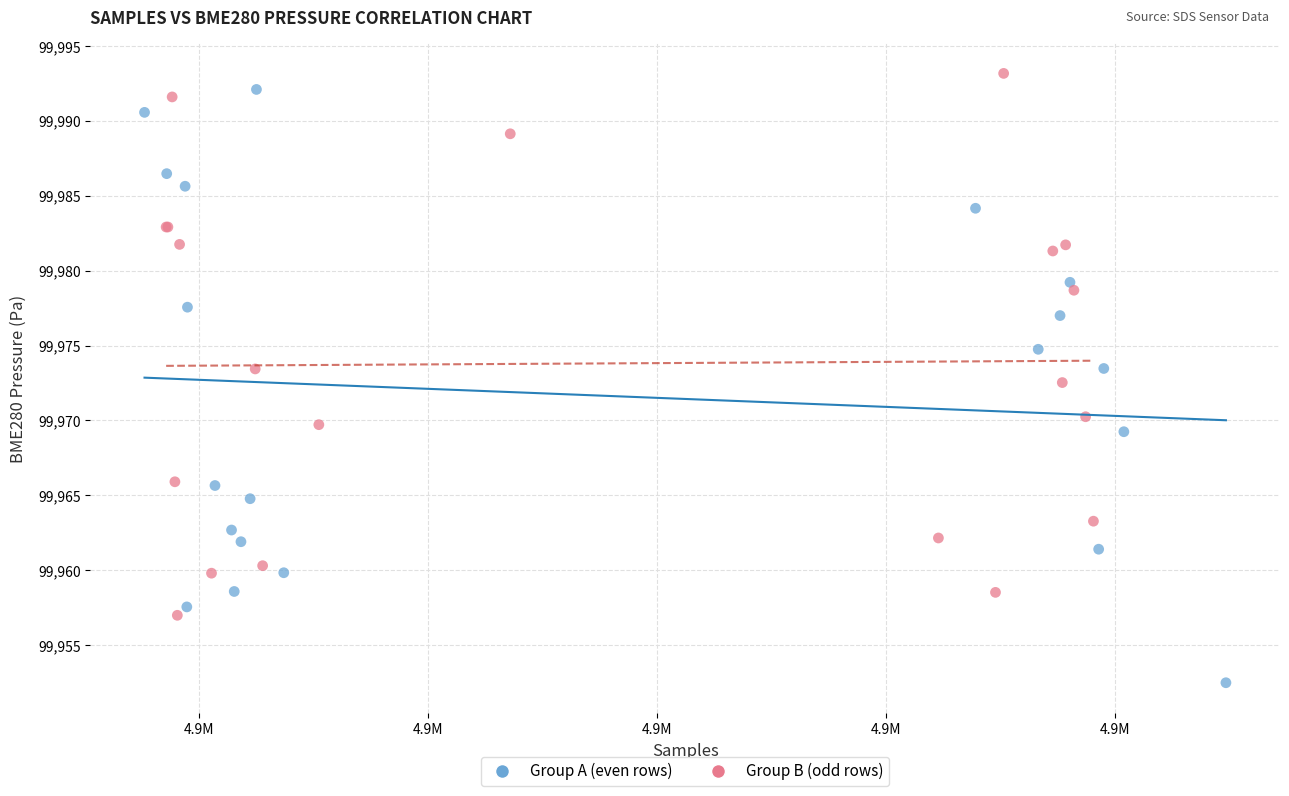

Which series has the largest Y range (max minus min)?

Group A (even rows)